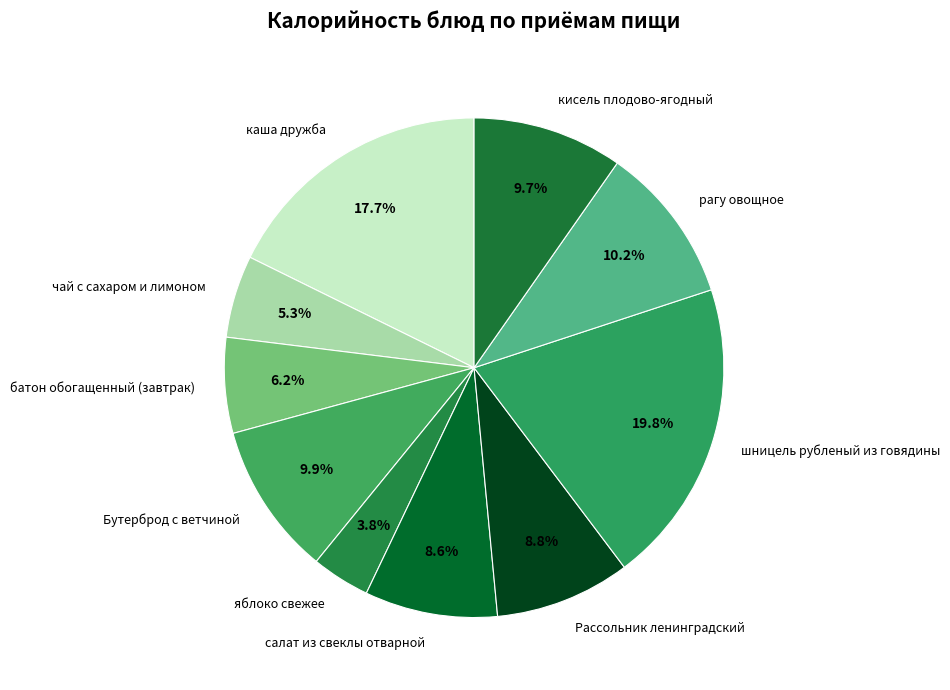

To the nearest percent, what is the difference between the Бутерброд с ветчиной and Рассольник ленинградский slice percentages?

1%